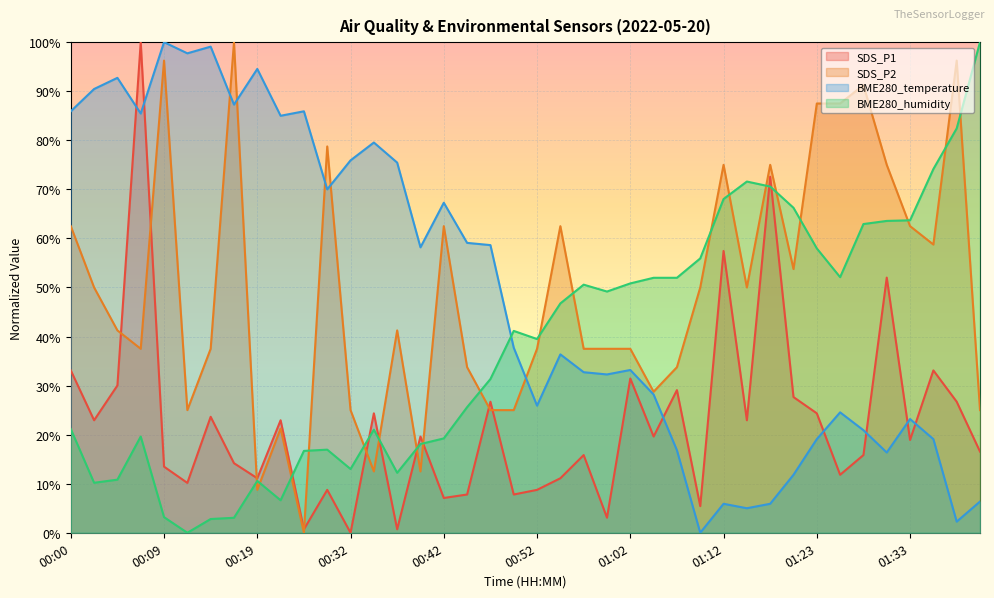

What is the sum of all BME280_temperature values?

19.5